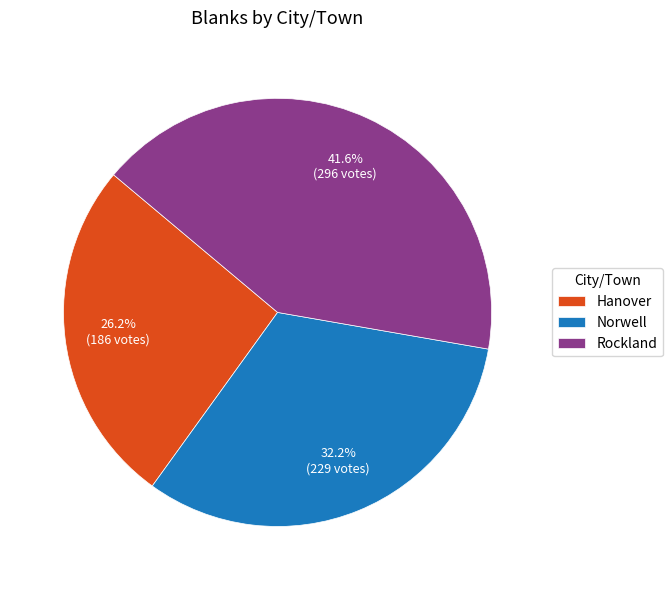

Combined, do Norwell and Rockland account for over 50%?

Yes